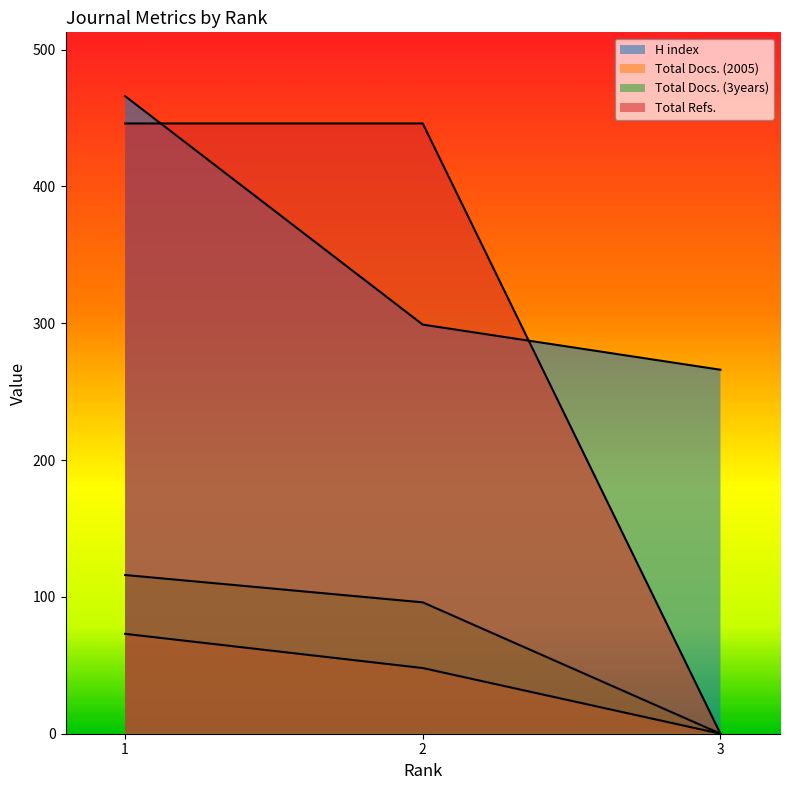

Which series has the largest total across all categories?

H index